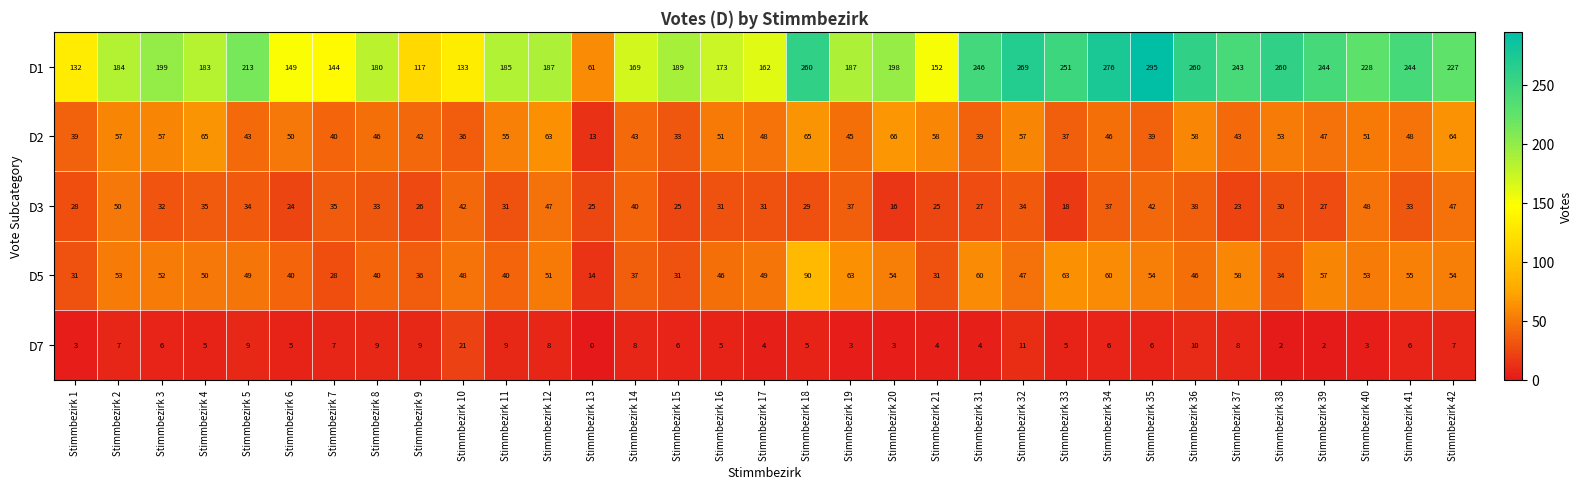

What is the sum of the D1 values at Stimmbezirk 31 and Stimmbezirk 11?

431